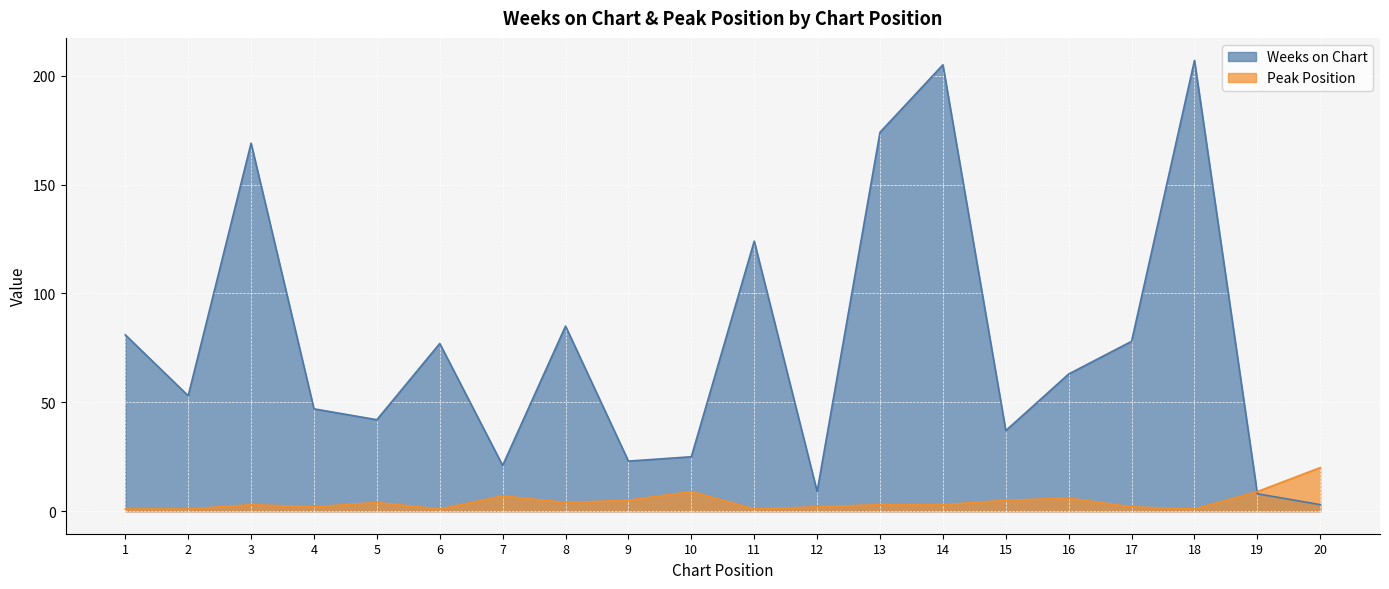

At which label does Weeks on Chart first exceed 63?

1